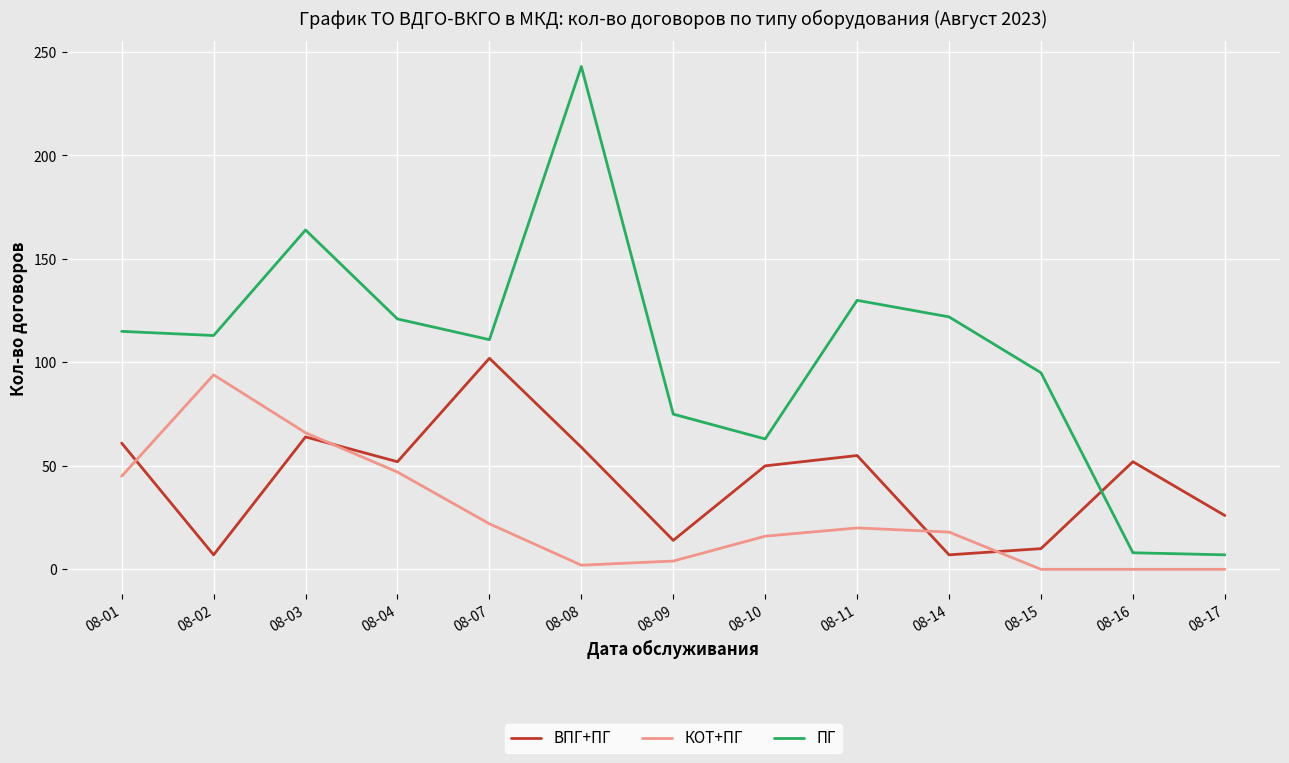

After their last crossing, which series has the higher values: ПГ or ВПГ+ПГ?

ВПГ+ПГ